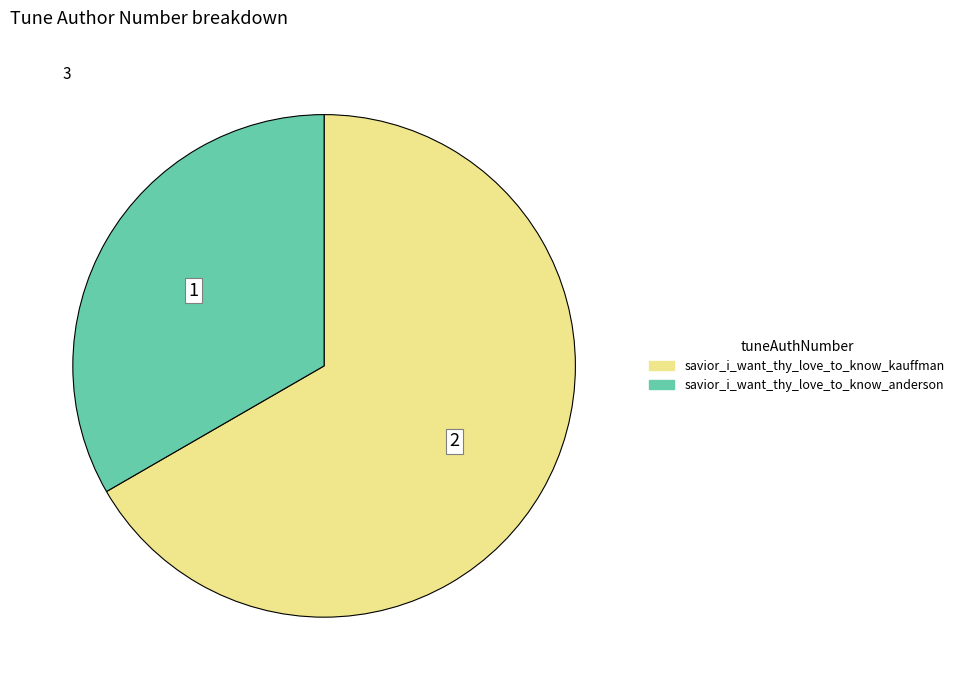

Is there a majority slice in this chart?

Yes